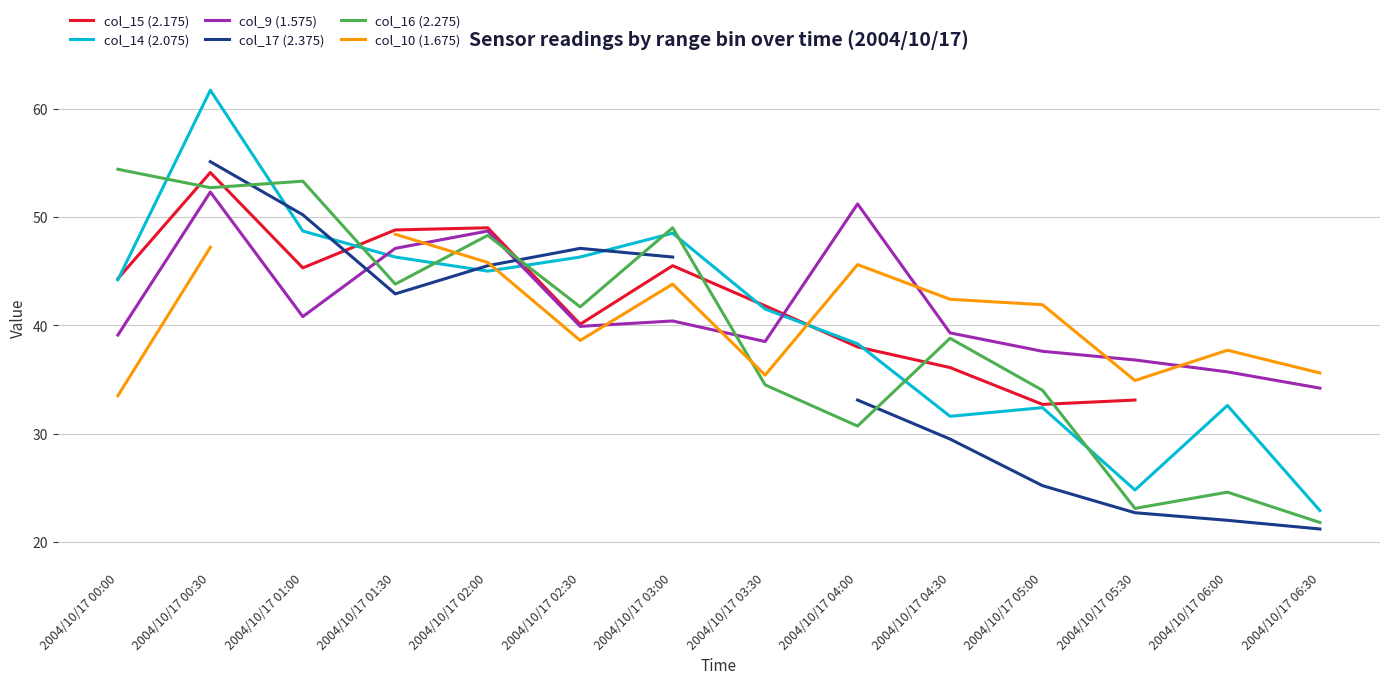

True or false: col_16 (2.275) and col_9 (1.575) intersect in this chart.

True